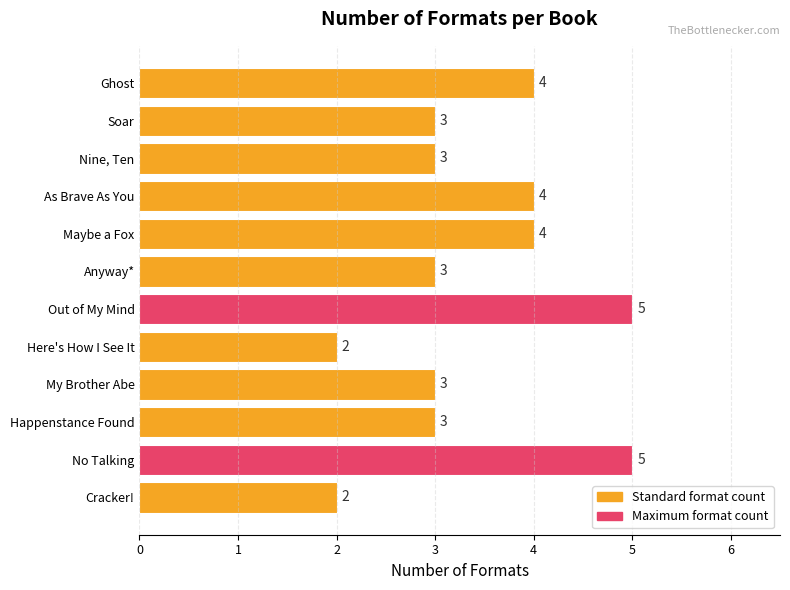

Reading bottom to top, list all the values displayed in this chart.

Cracker!=2	No Talking=5	Happenstance Found=3	My Brother Abe=3	Here's How I See It=2	Out of My Mind=5	Anyway*=3	Maybe a Fox=4	As Brave As You=4	Nine, Ten=3	Soar=3	Ghost=4